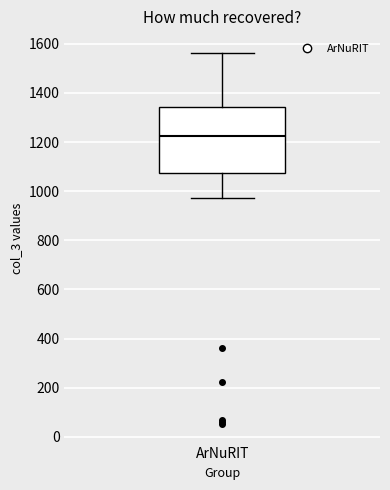

Transcribe this box plot: give where the median line is, the range the box spans, and where the two whiskers end, as read against the y-axis. The values are not printed on the chart, so give them approximately, as read against the axis.

median 1220, box 1080 to 1340, whiskers 980 to 1560